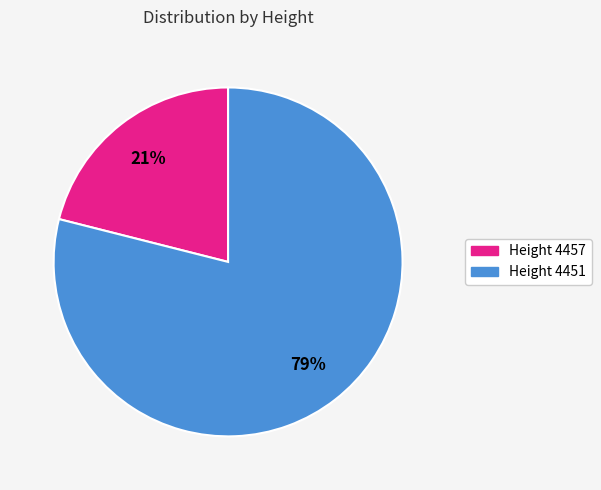

To the nearest percent, what is the difference between the largest and smallest slice percentages?

58%